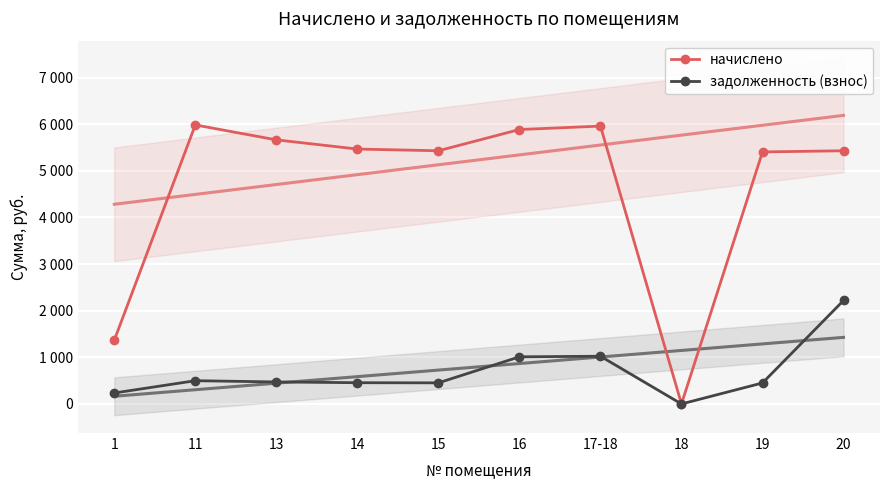

Reading left to right, extract all data points from this chart.

начислено: 1366.7	5983.7	5663.5	5466.5	5429.6	5885.2	5959.0	0.0	5404.9	5429.6
задолженность (взнос): 234.7	498.6	472.0	455.5	452.5	1010.7	1023.4	0.0	450.4	2219.1